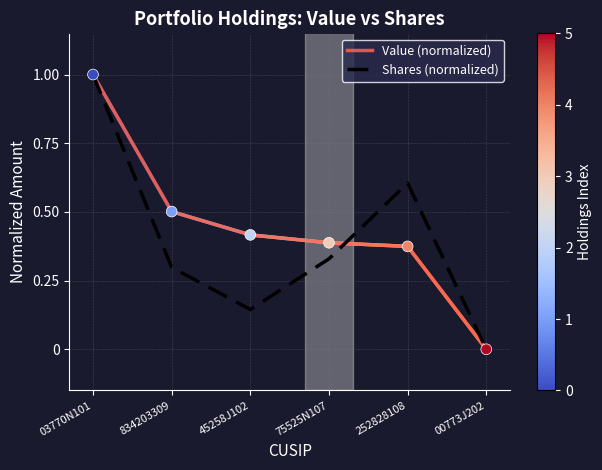

Which series changed the most between 75525N107 and 252828108?

Shares (normalized)